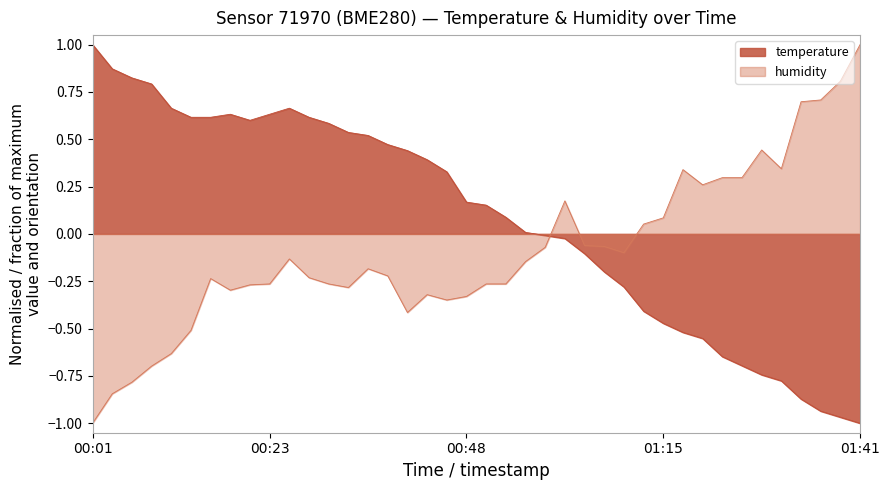

The value of humidity at 00:01 is -1.0. True or false?

True